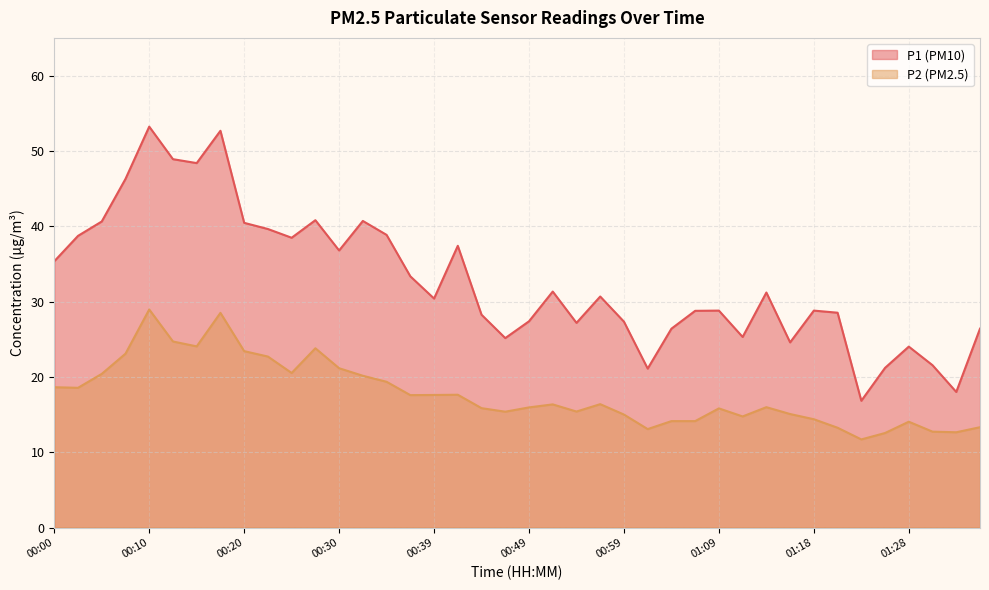

Rank the series by their average value, from lowest to highest.

P2, P1